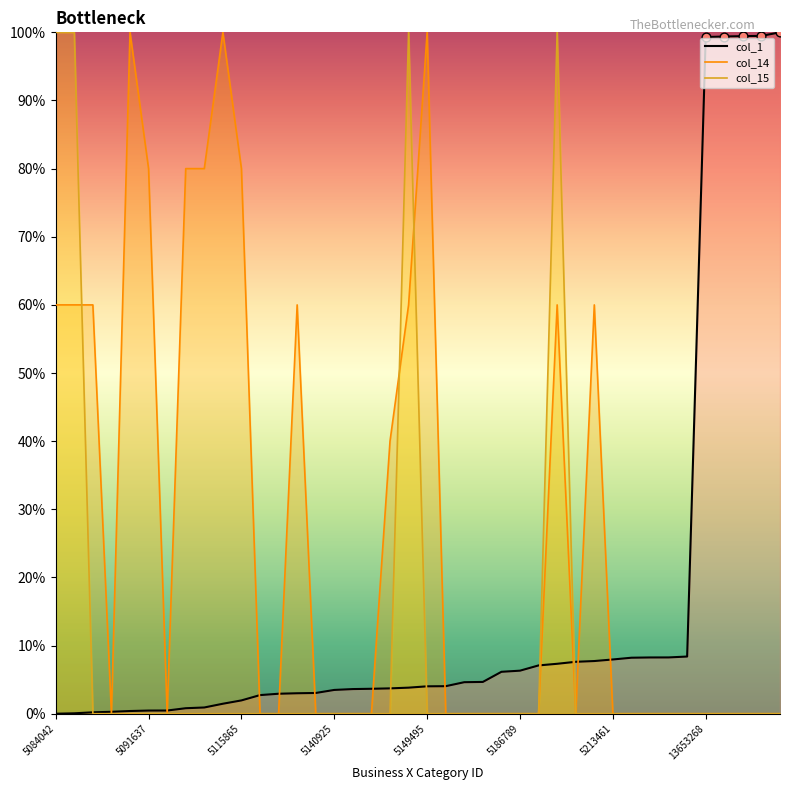

At how many categories does at least one series exceed 39?

20